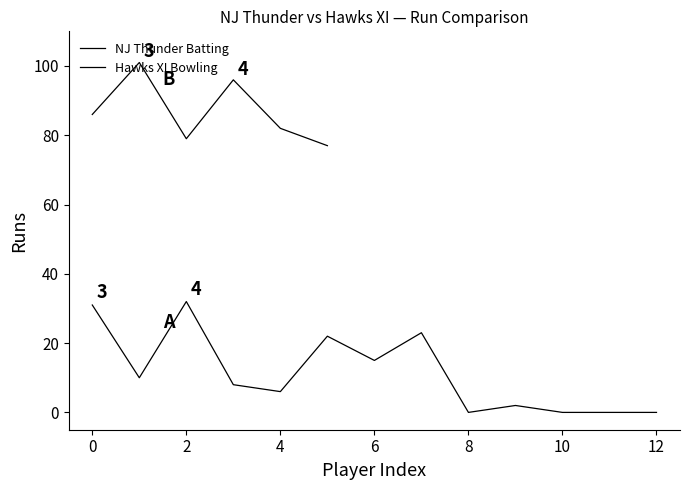

Does the chart have visible grid lines?

No